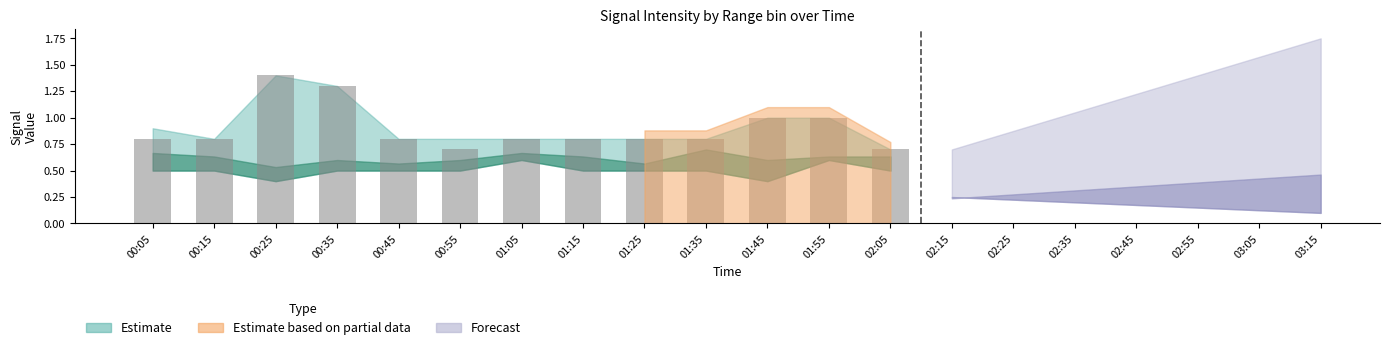

What is the ratio of the value at 01:05 to the value at 01:45?

0.8